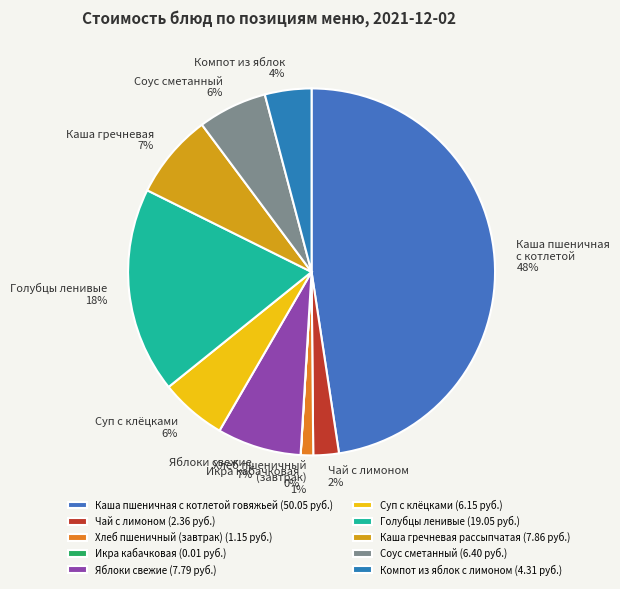

The Икра кабачковая slice represents 0% of the pie. True or false?

True